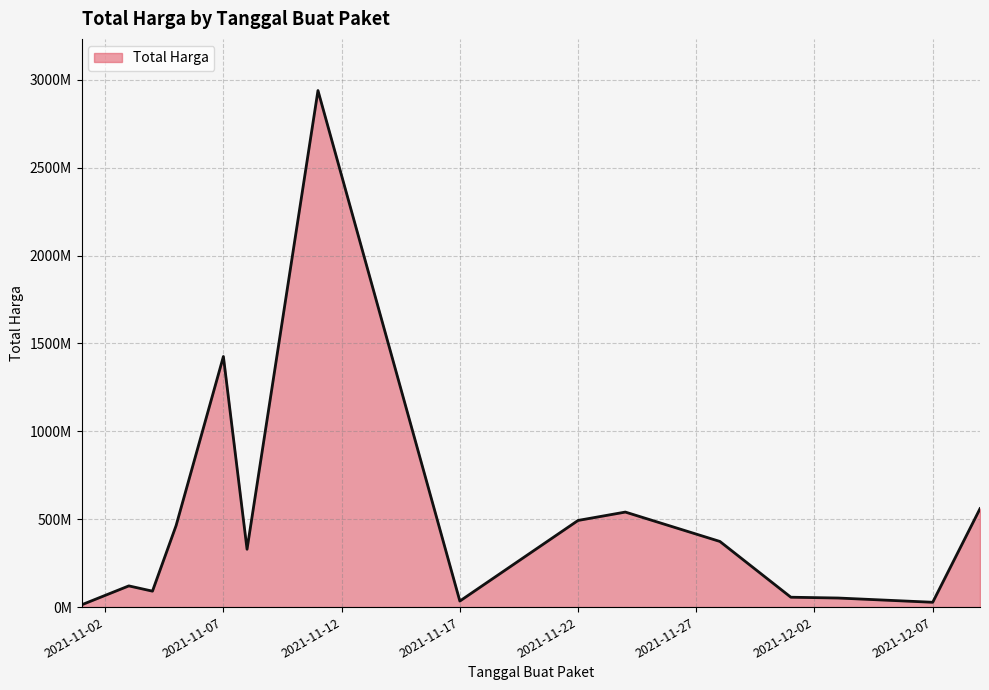

Does the chart display data point markers on the line(s)?

No